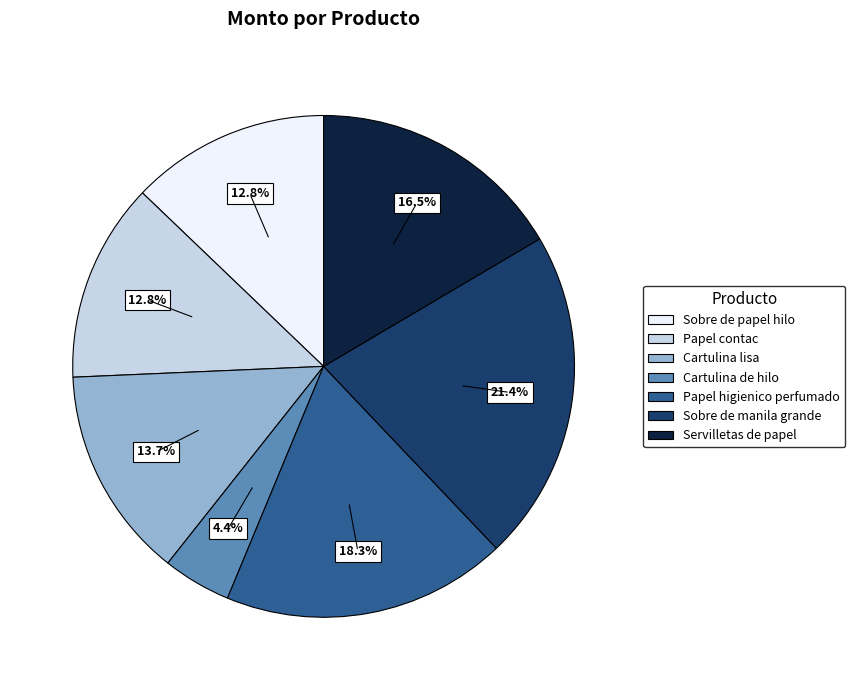

How many slices are in this pie chart?

7